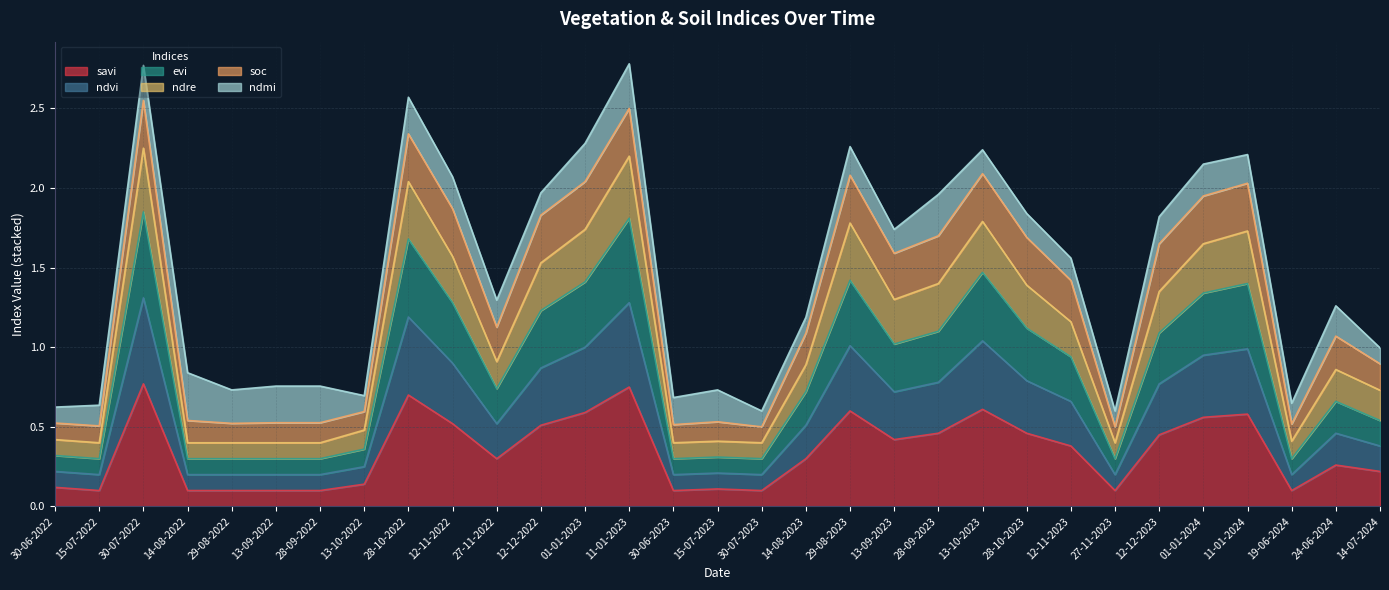

True or false: savi and ndvi cross at least once.

False